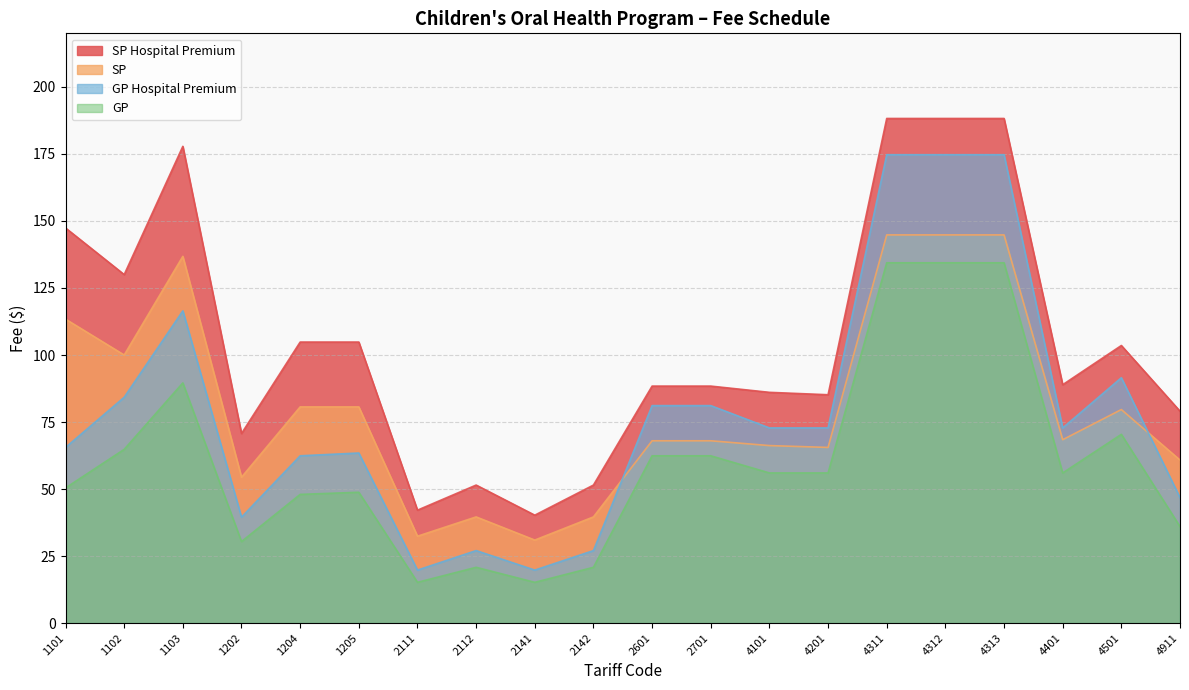

Rank the categories by SP Hospital Premium value from highest to lowest.

4311, 4312, 4313, 1103, 1101, 1102, 1204, 1205, 4501, 4401, 2601, 2701, 4101, 4201, 4911, 1202, 2112, 2142, 2111, 2141